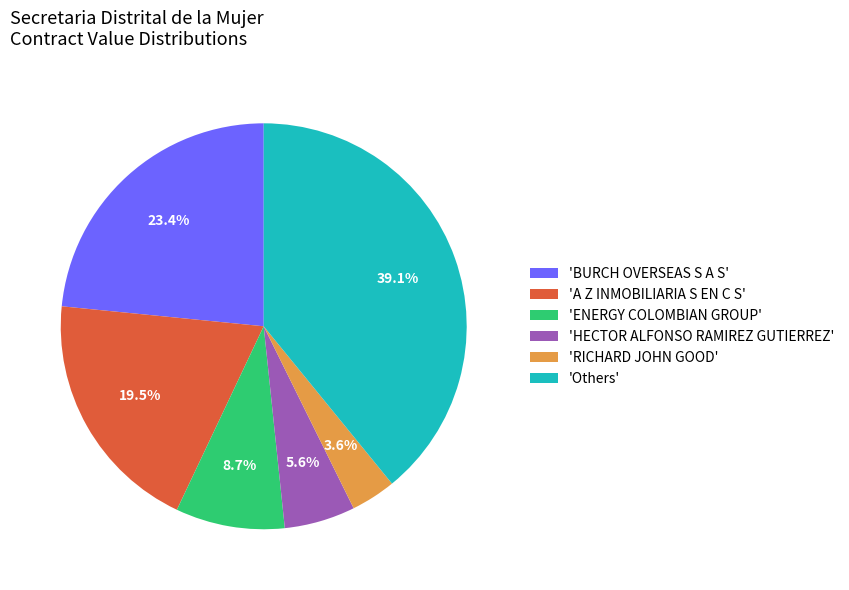

Rank the categories by value from highest to lowest.

'Others', 'BURCH OVERSEAS S A S', 'A Z INMOBILIARIA S EN C S', 'ENERGY COLOMBIAN GROUP', 'HECTOR ALFONSO RAMIREZ GUTIERREZ', 'RICHARD JOHN GOOD'